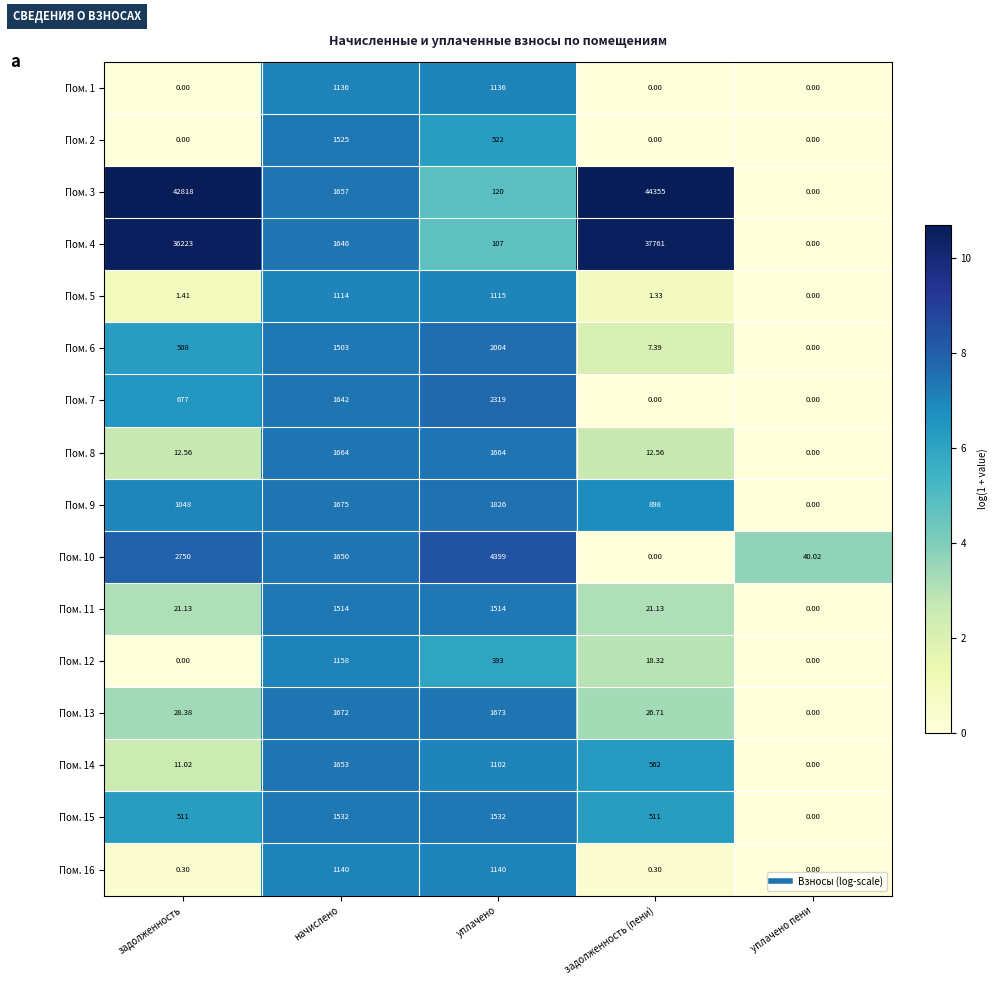

List the series in order of their peak value, lowest first.

Пом. 5, Пом. 1, Пом. 16, Пом. 12, Пом. 11, Пом. 2, Пом. 15, Пом. 14, Пом. 8, Пом. 13, Пом. 9, Пом. 6, Пом. 7, Пом. 10, Пом. 4, Пом. 3